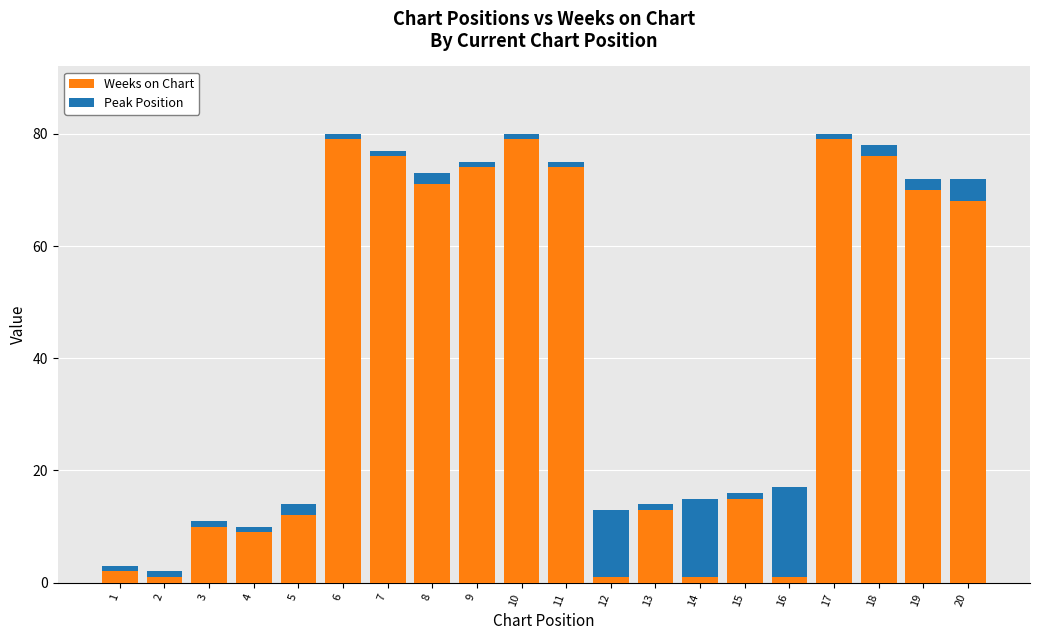

What is the average value of the Weeks on Chart series?

41